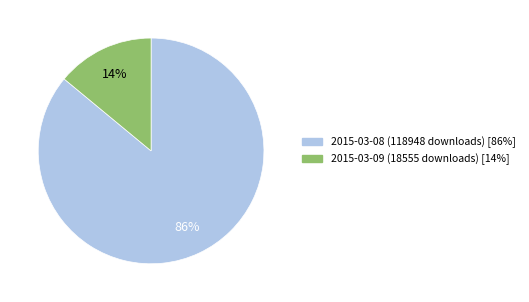

To the nearest percent, what is the combined percentage of 2015-03-09 (18555 downloads) and 2015-03-08 (118948 downloads)?

100%